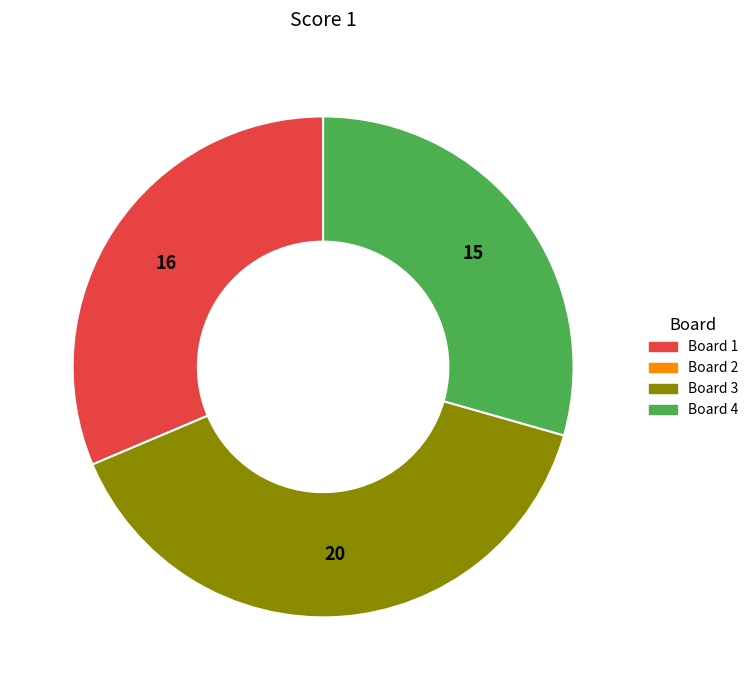

Is there any slice that represents more than half of the pie?

No